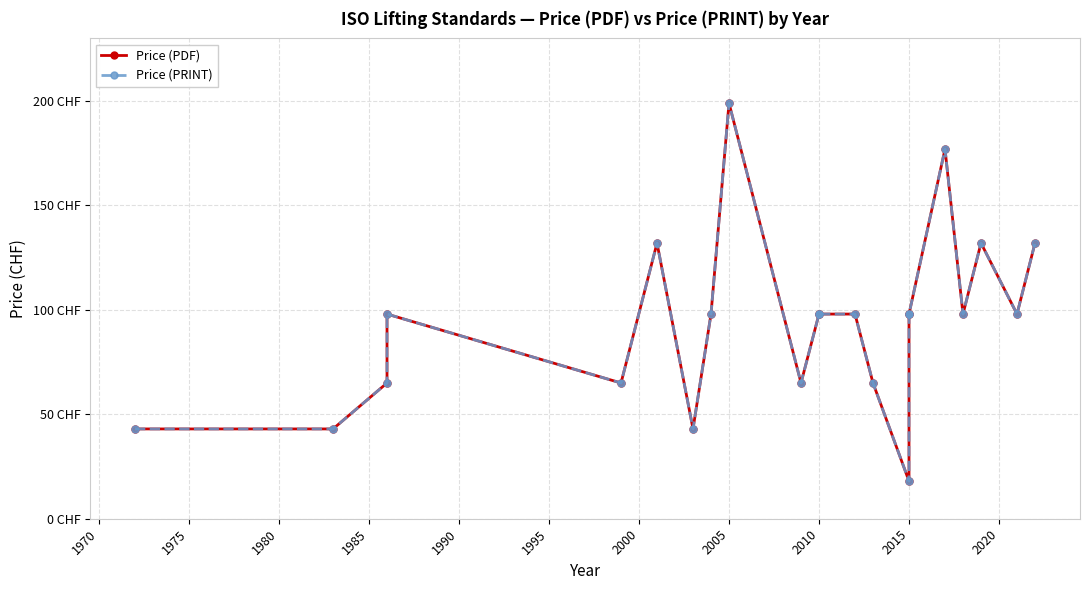

Reading right to left, extract all data points from this chart.

Price (PDF): 132	98	132	98	177	98	98	18	65	98	98	98	65	199	98	43	132	65	98	65	43	43
Price (PRINT): 132	98	132	98	177	98	98	18	65	98	98	98	65	199	98	43	132	65	98	65	43	43